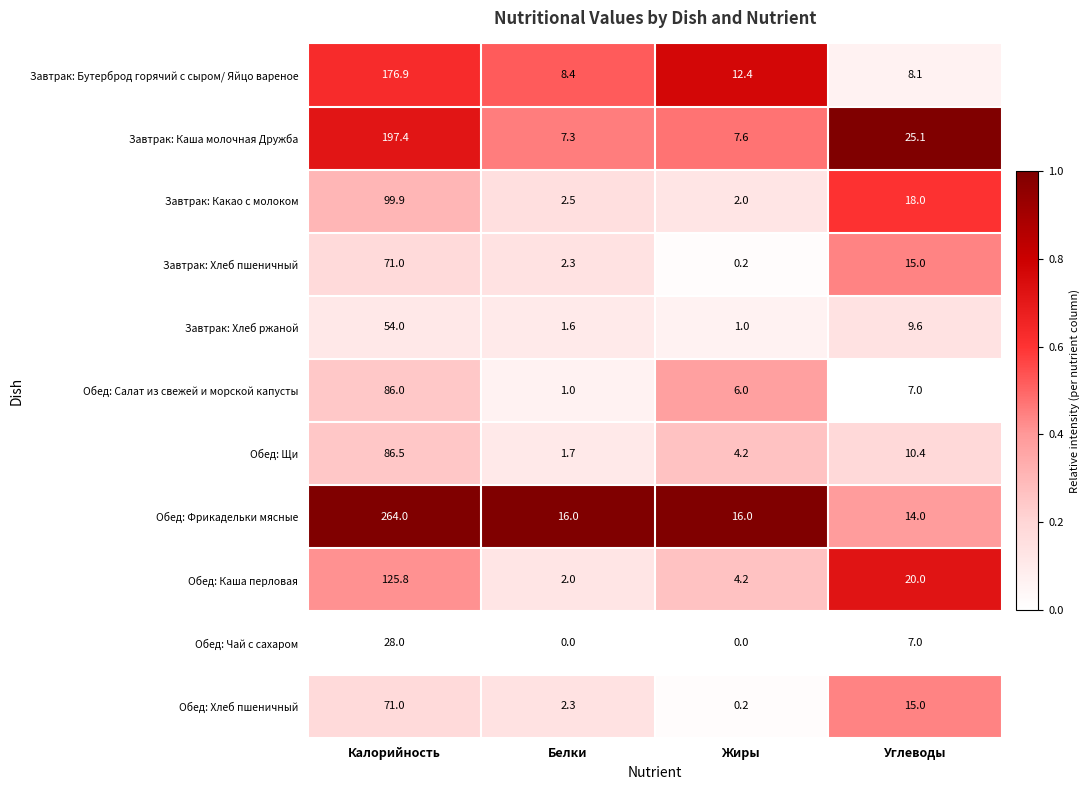

True or false: Обед: Фрикадельки мясные has a value of 16.0 at Жиры.

True